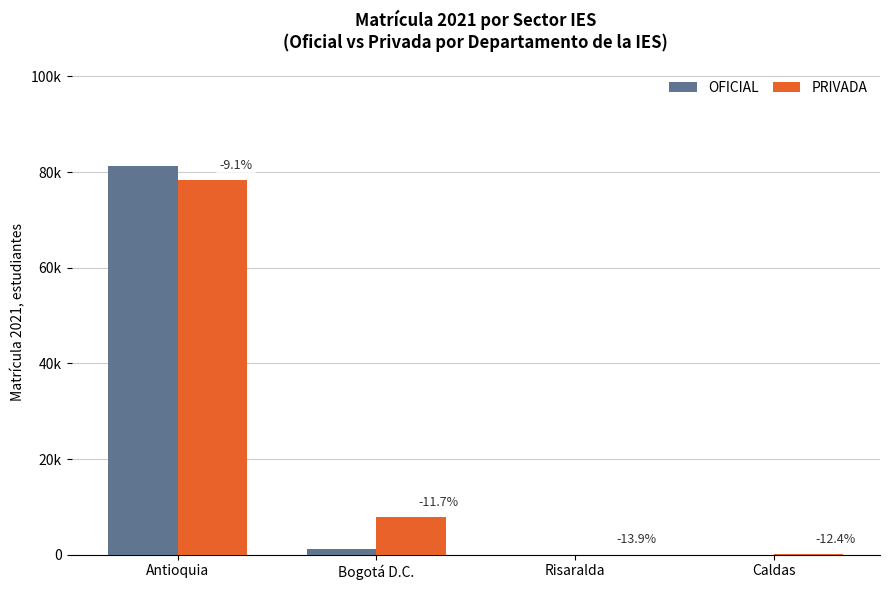

What is the label of the 3rd bar from the left?

Risaralda